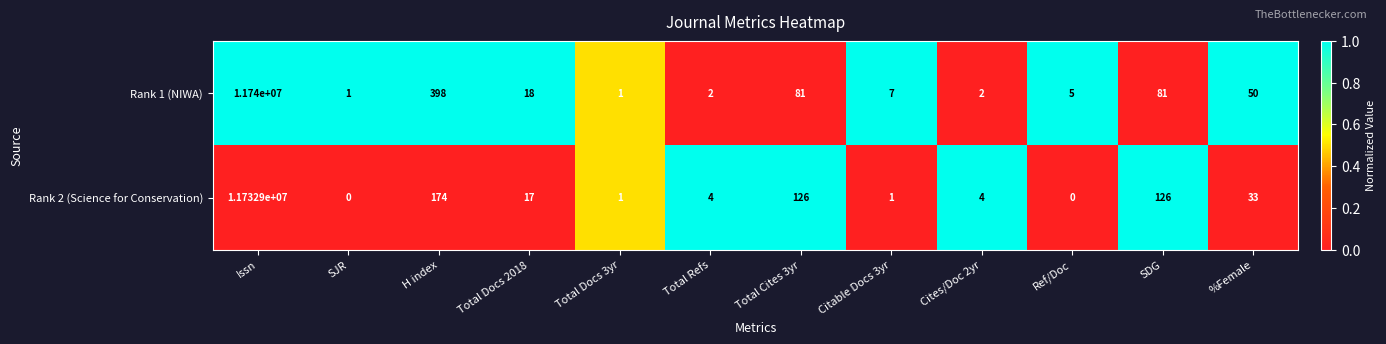

What is the difference between the Rank 2 (Science for Conservation) values at Cites/Doc 2yr and SJR?

4